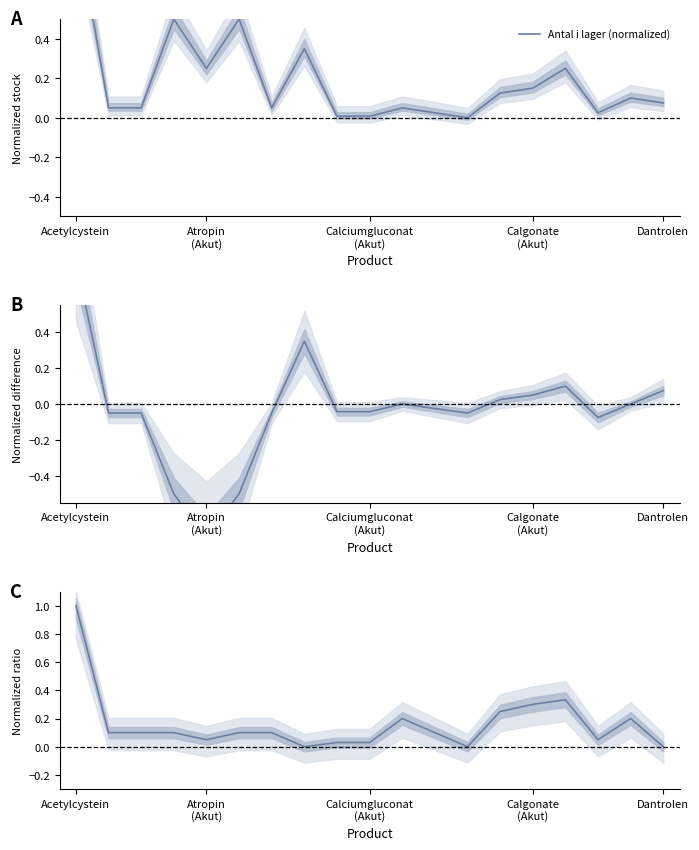

What is the average value?

0.2